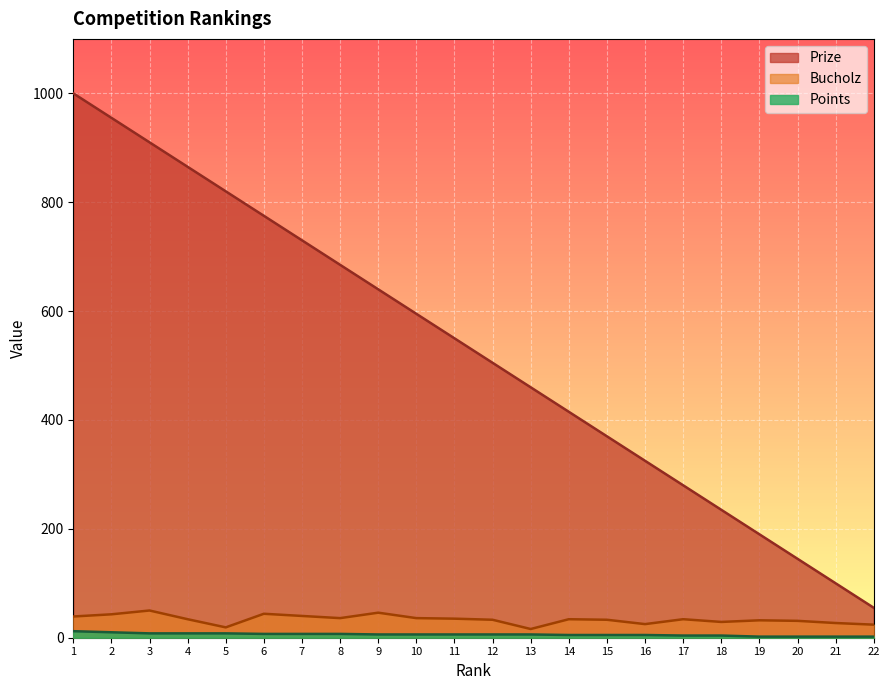

What is the value of the Points point at the 8th from the left?

7